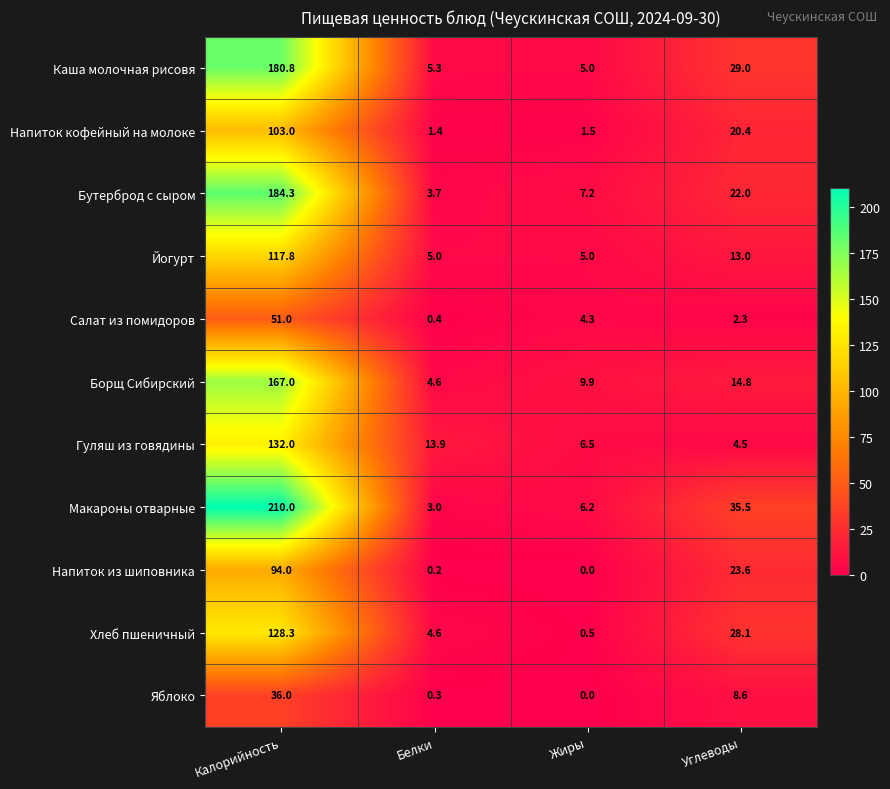

Between Калорийность and Углеводы, which series saw the biggest shift?

Макароны отварные